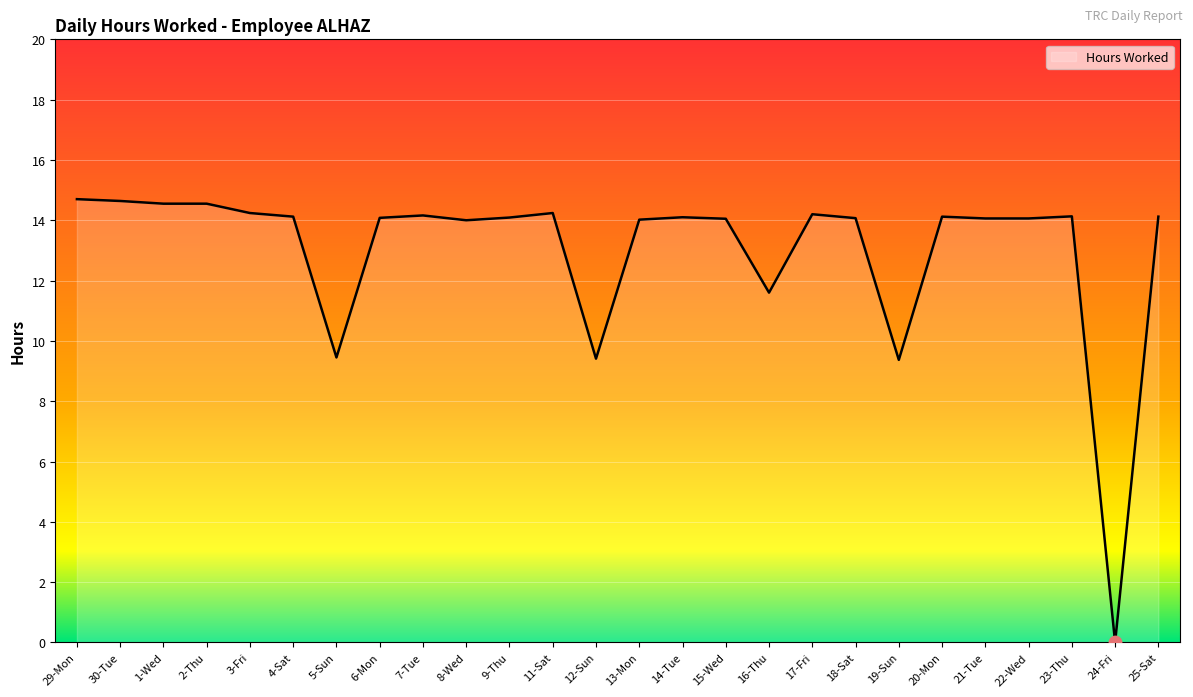

What is the change in value from 8-Wed to 20-Mon?

+0.1